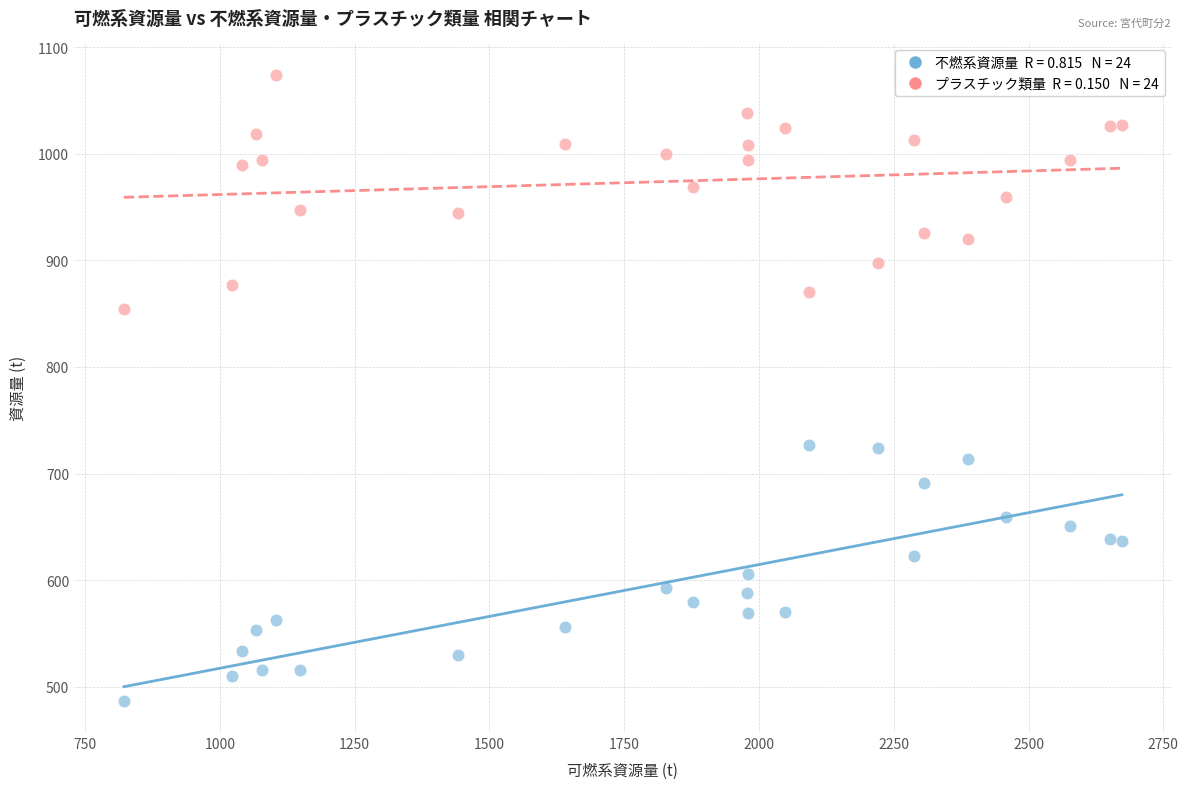

Across all data points, what is the range of X values (max minus min)?

1851